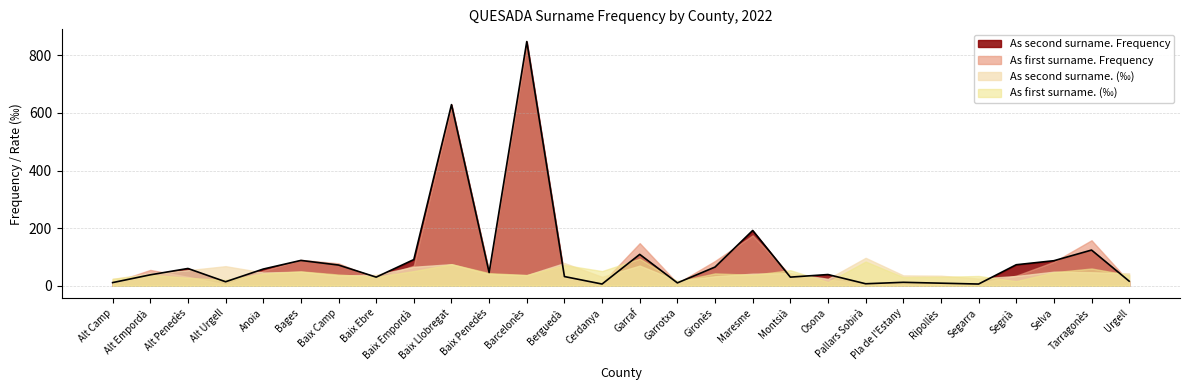

How many times do As second surname. Frequency and As second surname.  cross each other?

14